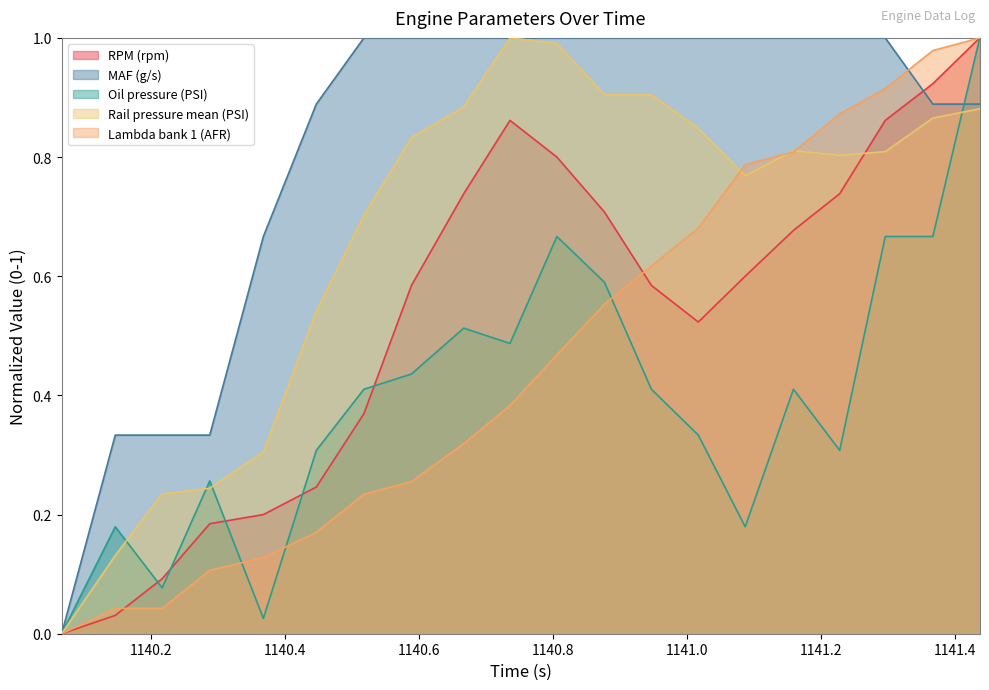

Rank the series at 1140.806 from lowest to highest value.

Lambda bank 1 (AFR), Oil pressure (PSI), RPM (rpm), Rail pressure mean (PSI), MAF (g/s)